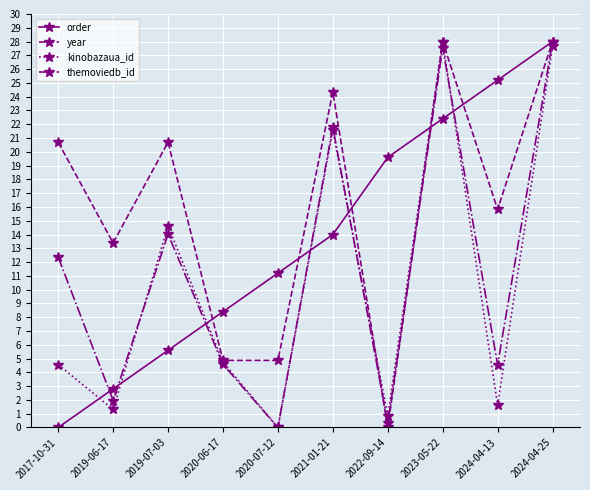

Between which two adjacent categories do themoviedb_id and kinobazaua_id first intersect?

2019-06-17 and 2019-07-03